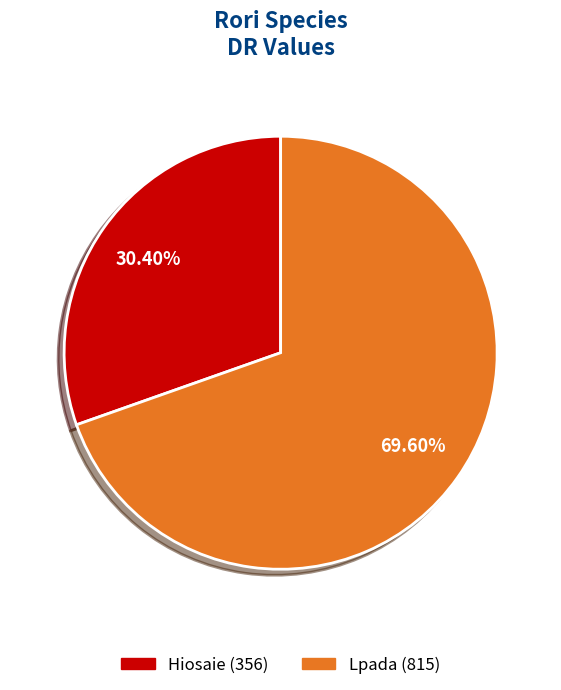

Rank the categories by value from highest to lowest.

Lpada, Hiosaie